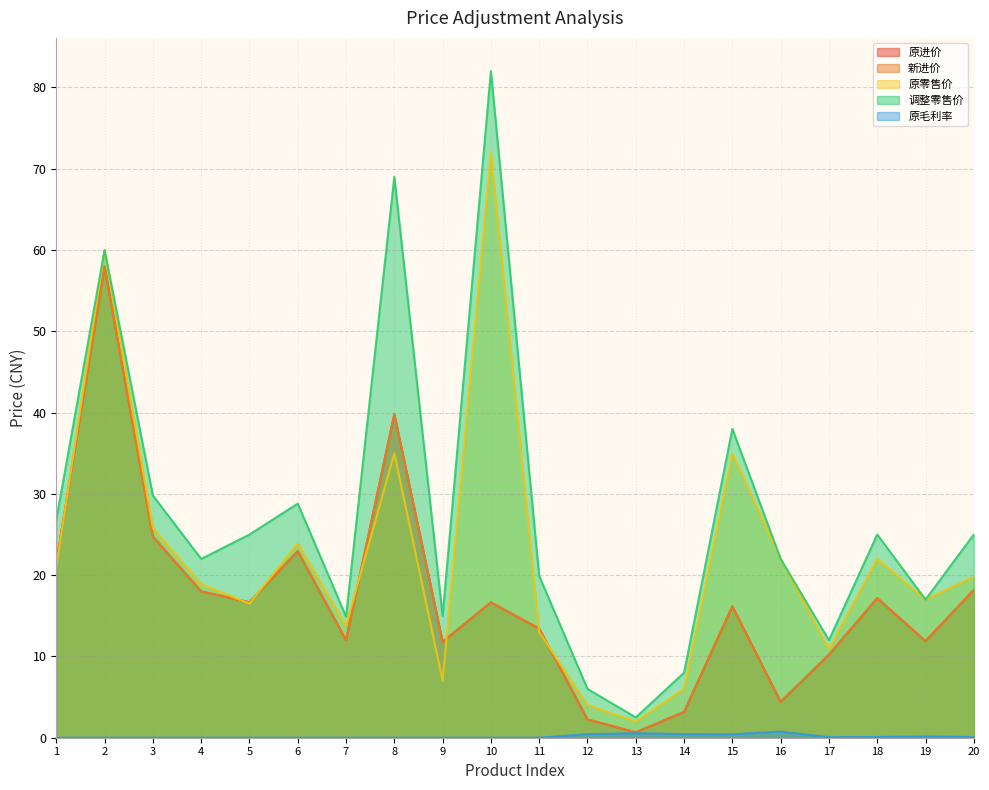

True or false: 新进价 has a value of 18.0 at 4.

True